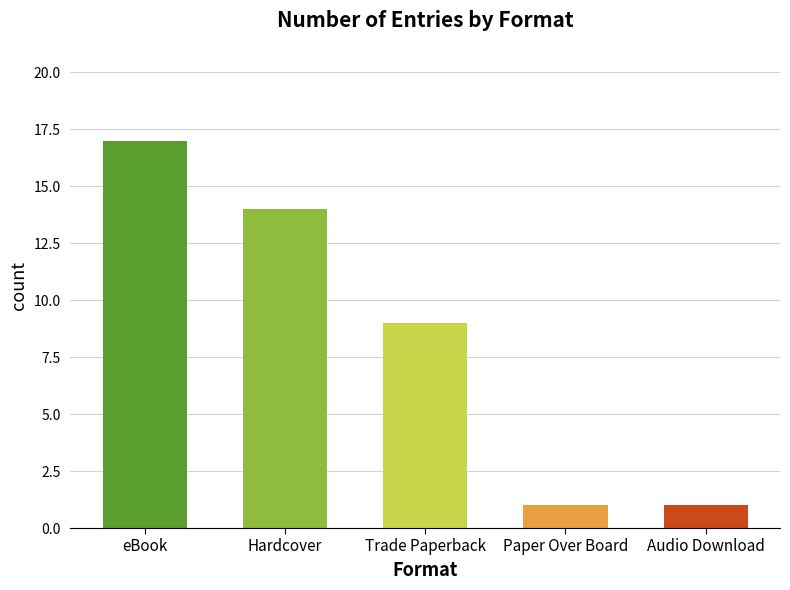

Is it true that the value at Paper Over Board is 1?

True